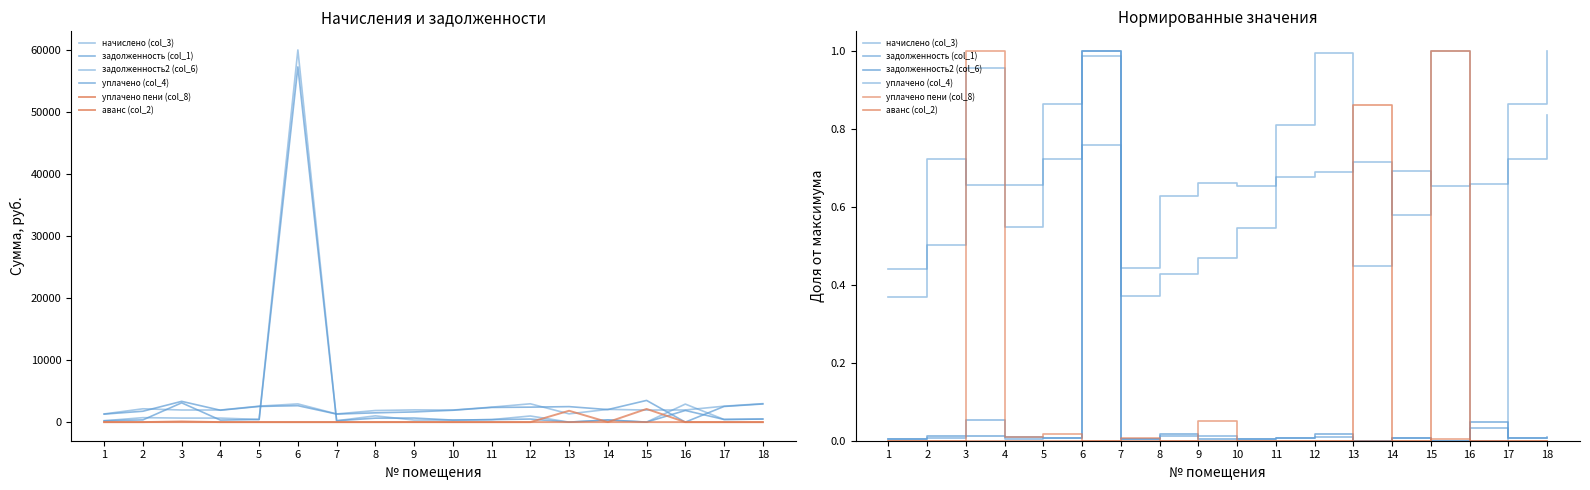

At which category is the sum across all series the highest?

6